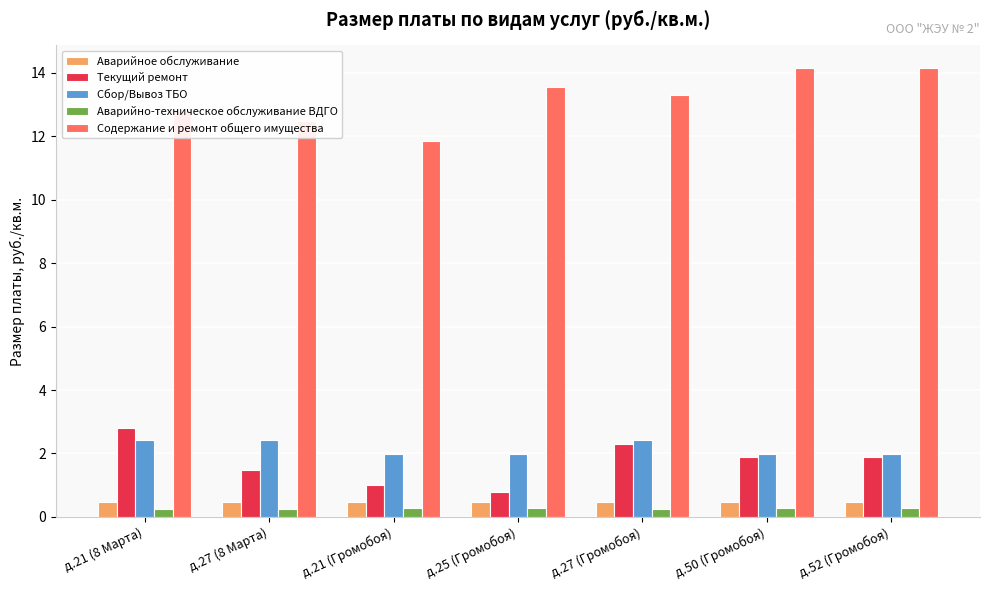

Between д.27 (Громобоя) and д.52 (Громобоя), which series saw the biggest shift?

Содержание и ремонт общего имущества